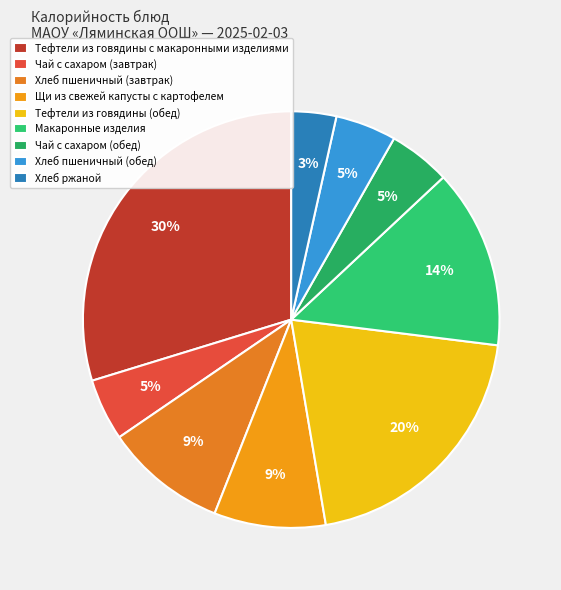

What is the ratio of the value at Чай с сахаром (обед) to the value at Чай с сахаром (завтрак)?

1.0